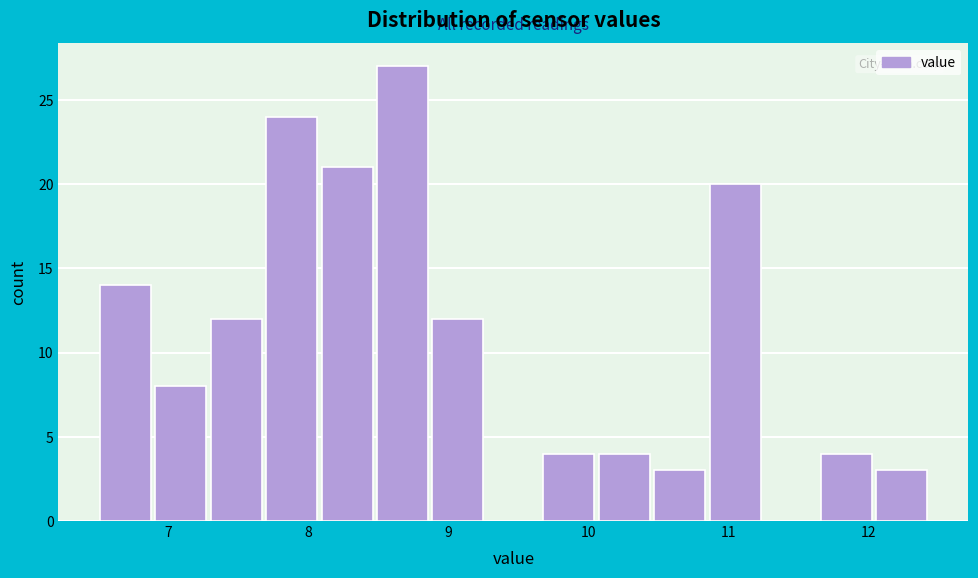

Around what value on the x-axis is the tallest bar? Give the approximate position of its centre, as read against the axis.

8.7